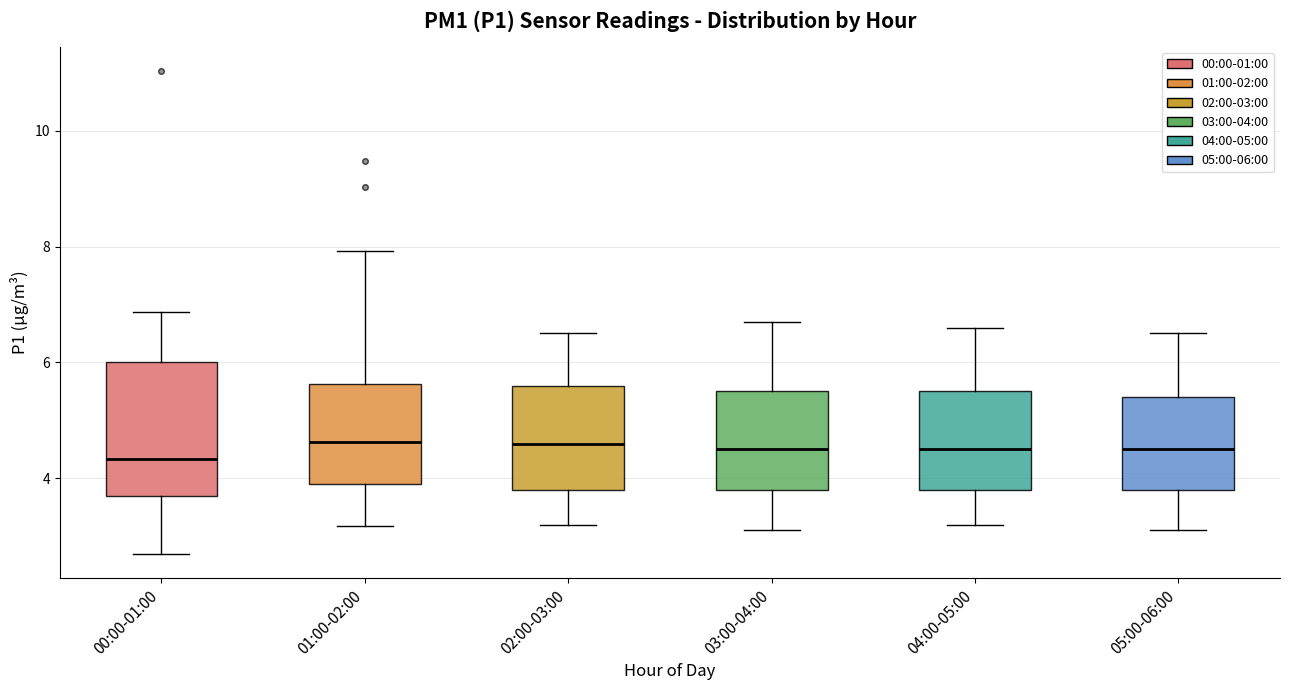

Which box is the tallest, from its lower edge to its upper edge?

00:00-01:00